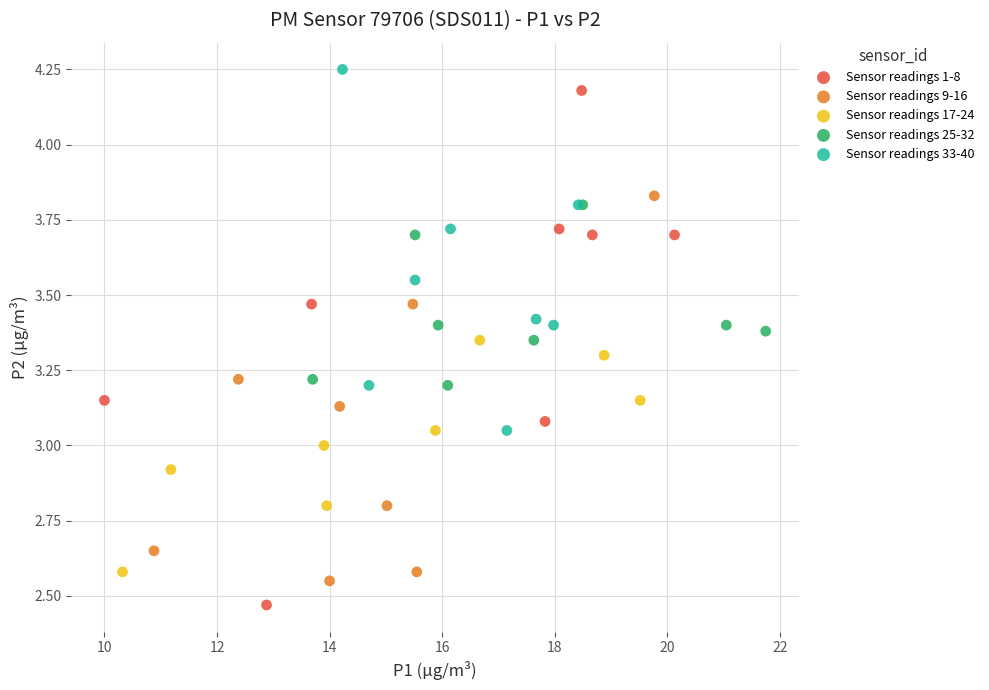

Which series has the largest Y range (max minus min)?

Sensor readings 1-8